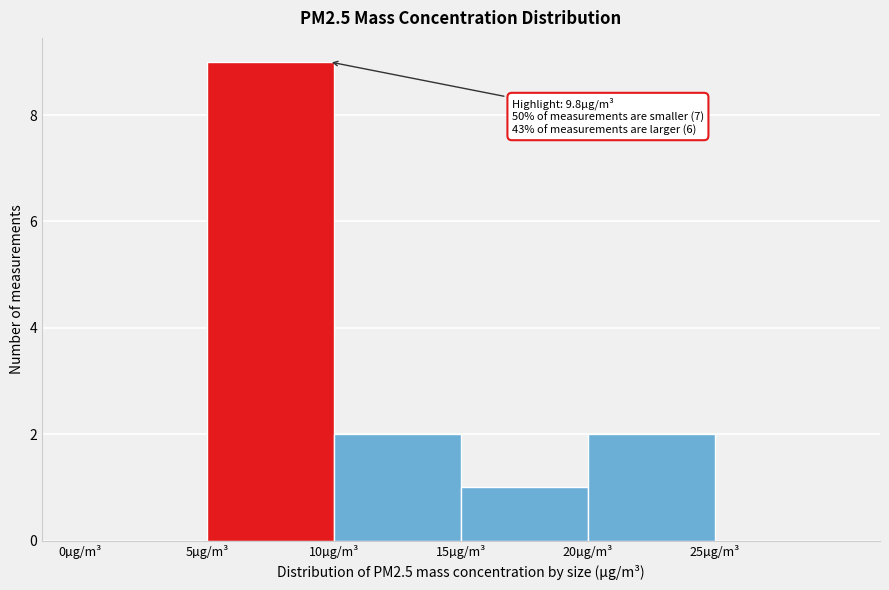

Which range on the x-axis has the tallest bar?

5 to 10